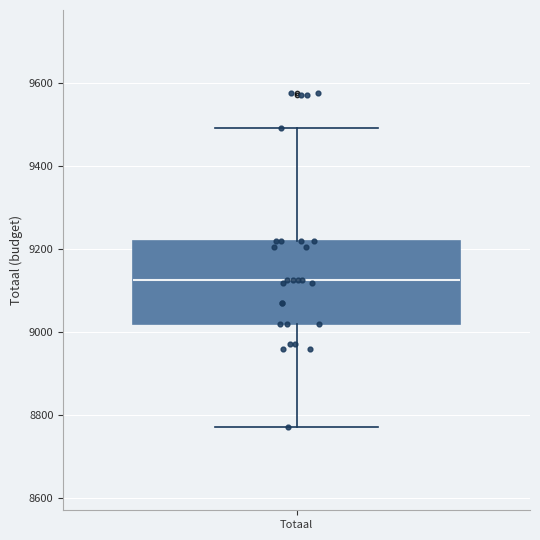

Where is the upper edge of the box for Totaal on the y-axis? The values are not printed on the chart, so give them approximately, as read against the axis.

9220